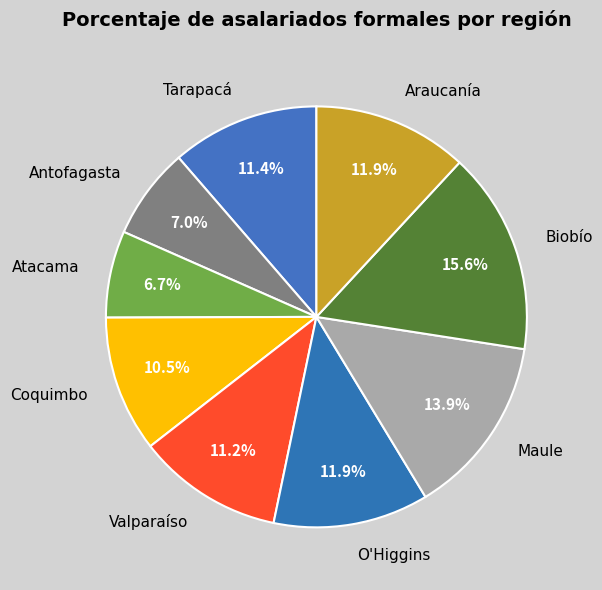

Do Araucanía and Valparaíso together represent more than half of the pie?

No